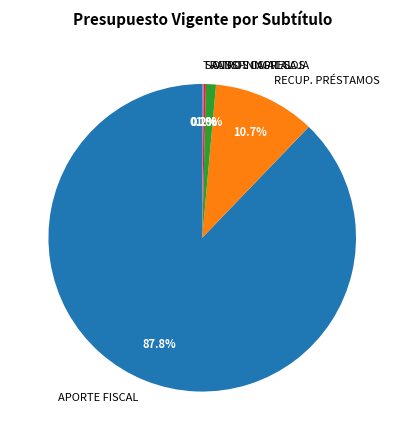

Which category accounts for the majority?

APORTE FISCAL